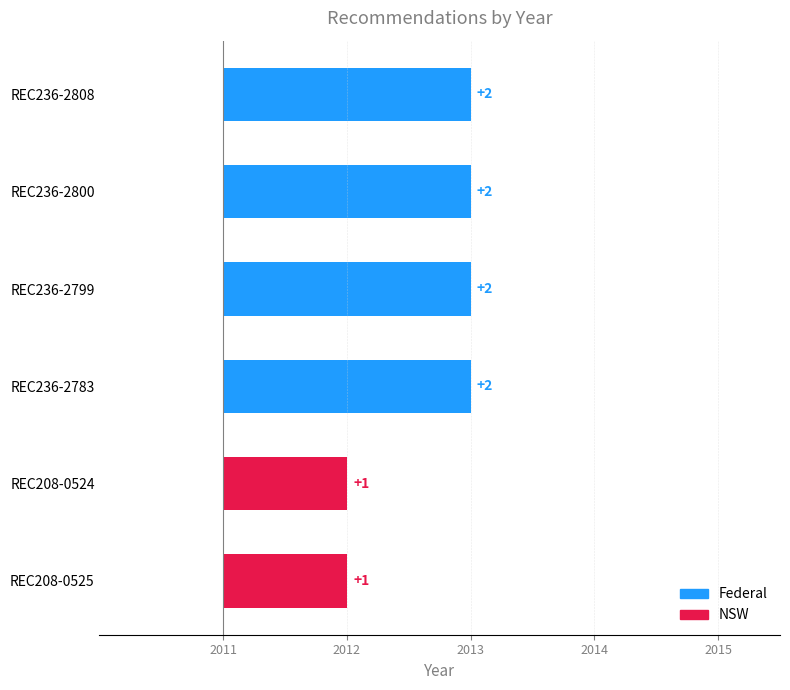

What is the value of the 2nd bar from the left?

2013